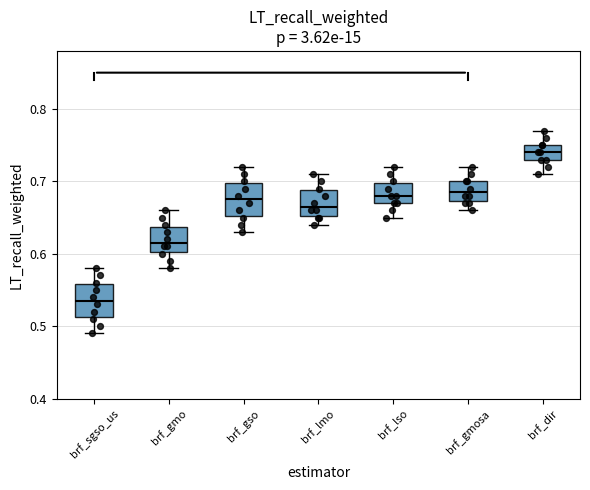

Where does the upper whisker of the box for brf_dir end on the y-axis? The values are not printed on the chart, so give them approximately, as read against the axis.

0.77